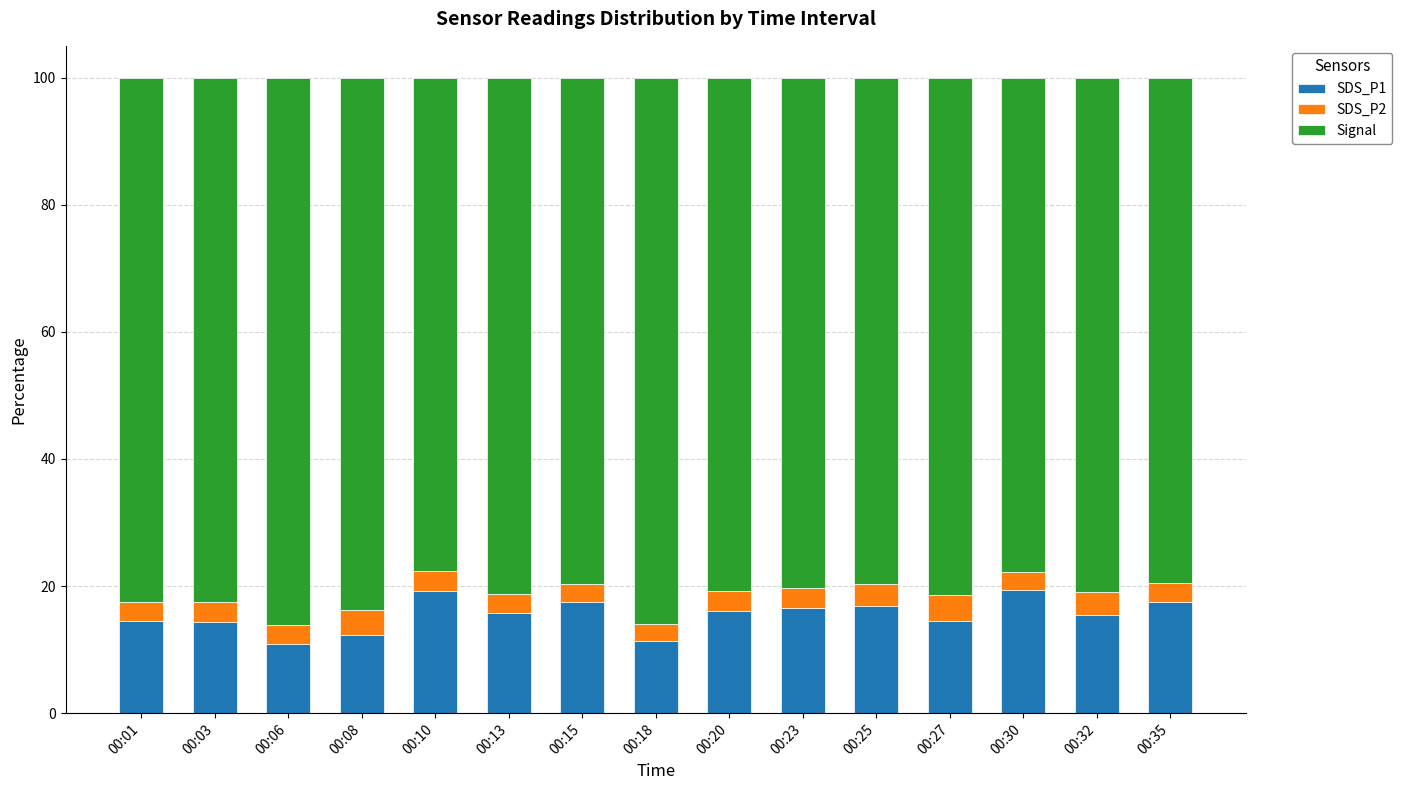

How many series are shown in this chart?

3